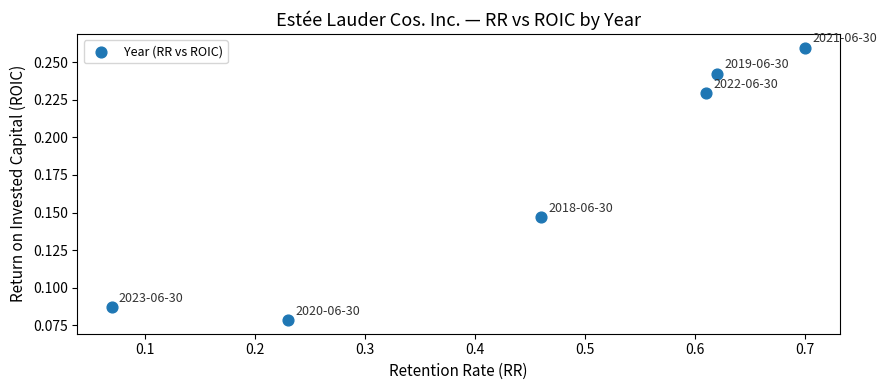

What is the average X value?

0.4